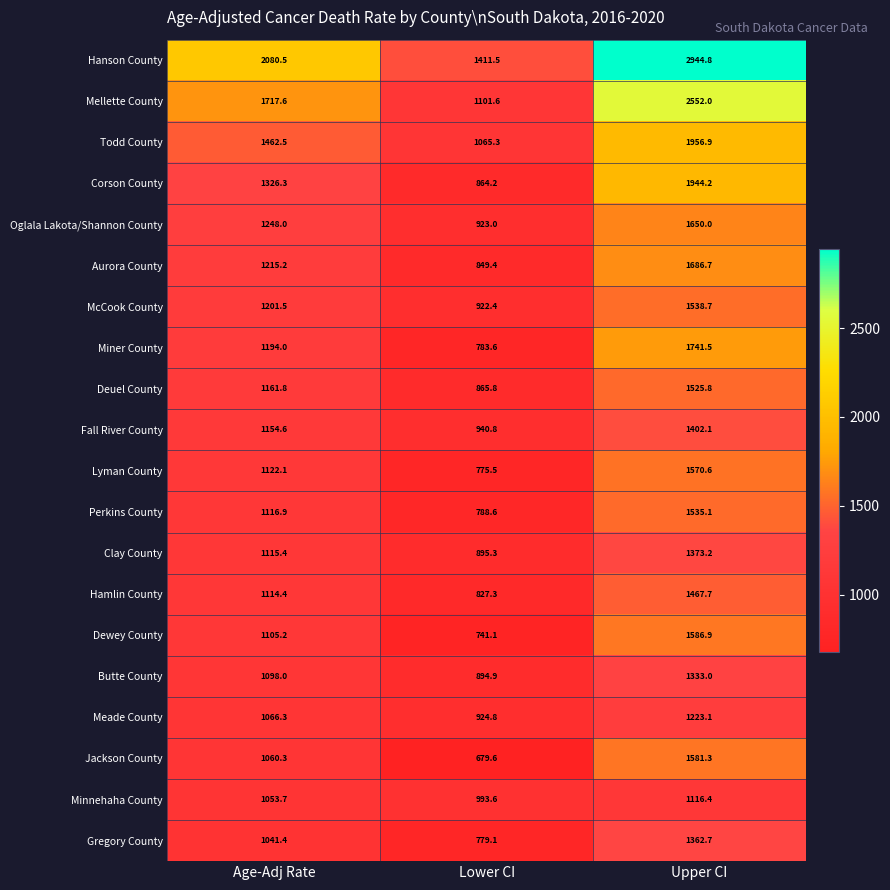

What is the sum of the Oglala Lakota/Shannon County values at Age-Adj Rate and Upper CI?

2898.0